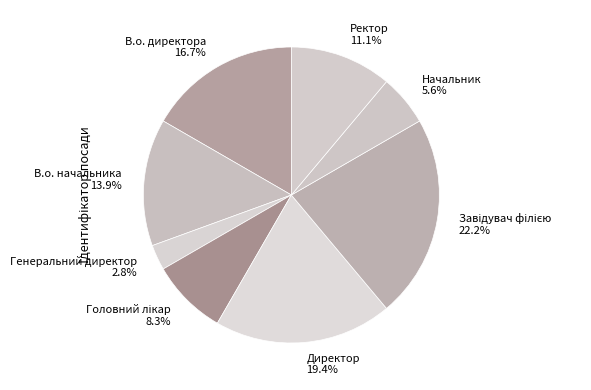

Count the number of slices in the pie.

8